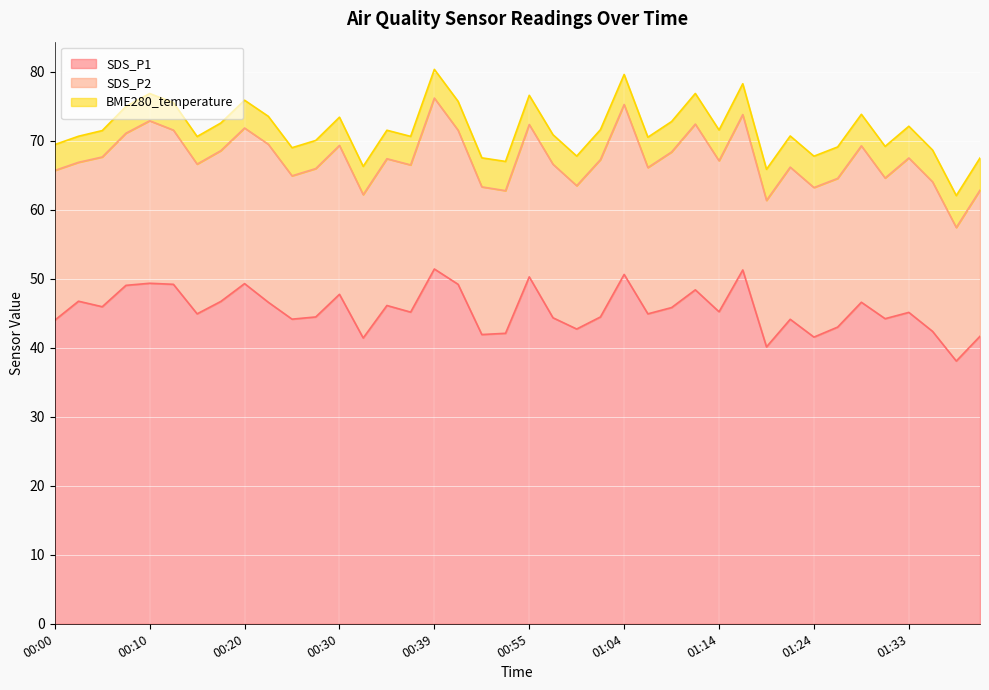

What is the difference between the SDS_P2 values at 01:29 and 00:50?

1.3